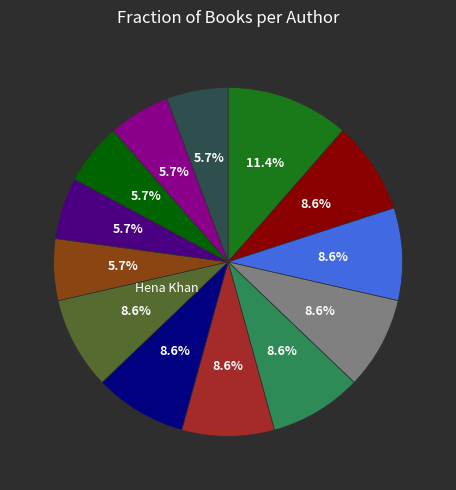

Does any single category account for the majority?

No